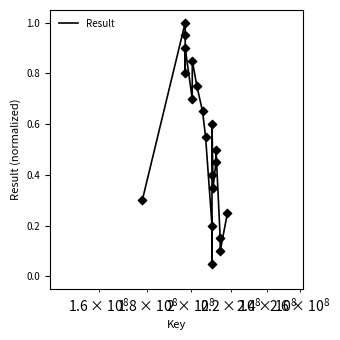

What is the greatest value displayed?

1.0